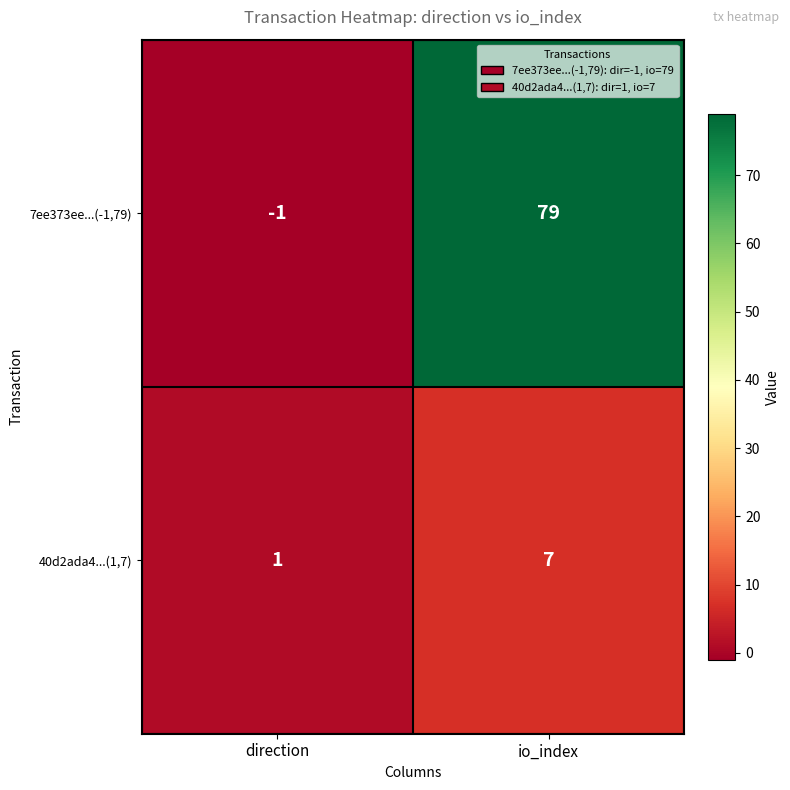

Read the 40d2ada4...(1,7) value at io_index.

7